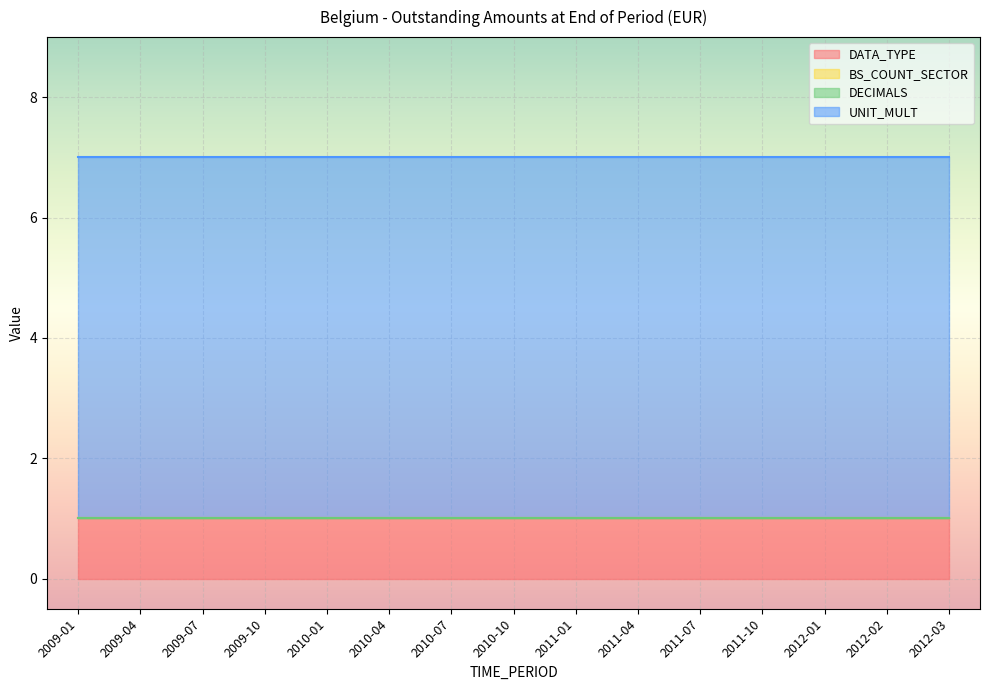

At which label does BS_COUNT_SECTOR reach its minimum?

2009-01